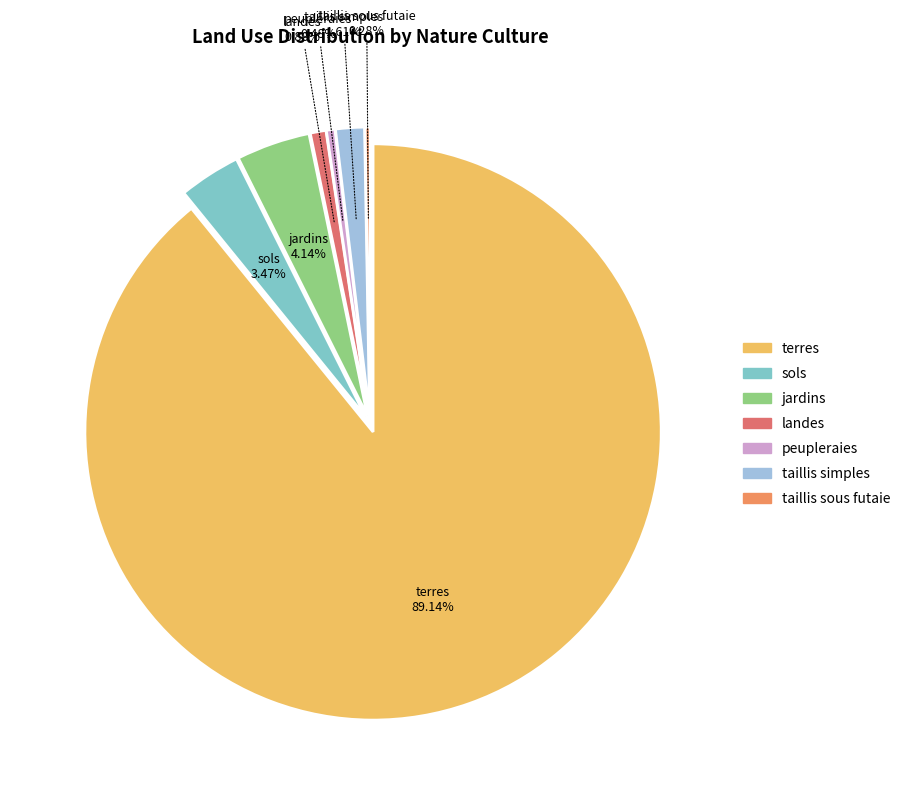

To the nearest percent, what is the average slice percentage?

14%